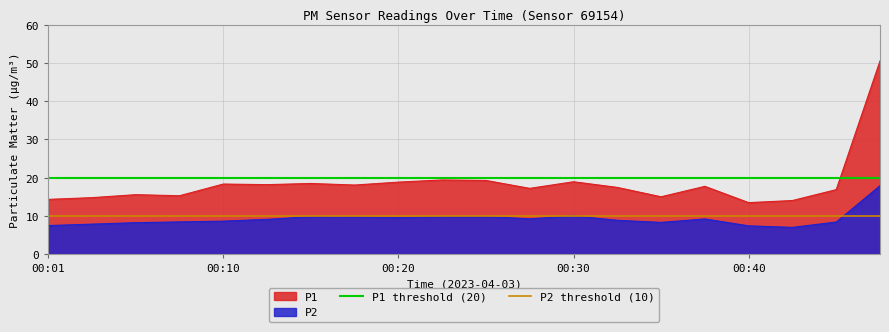

True or false: P1 and P2 intersect in this chart.

False